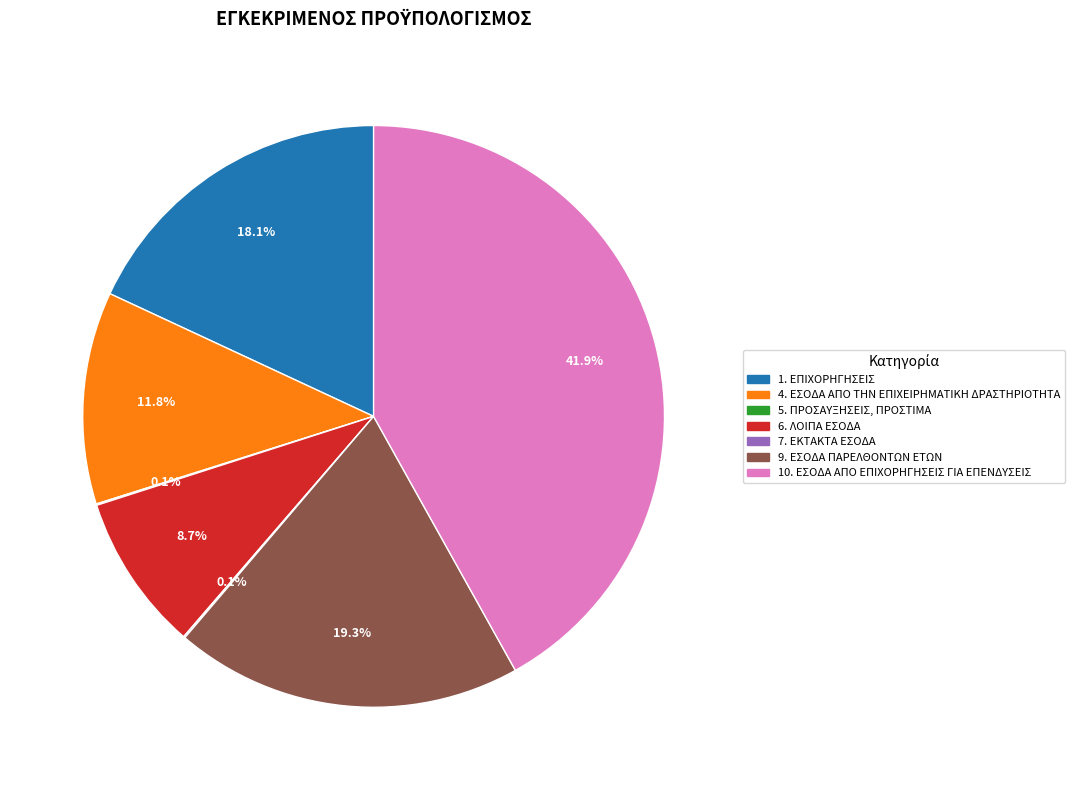

What is the largest slice in the pie chart?

10. ΕΣΟΔΑ ΑΠΟ ΕΠΙΧΟΡΗΓΗΣΕΙΣ ΓΙΑ ΕΠΕΝΔΥΣΕΙΣ